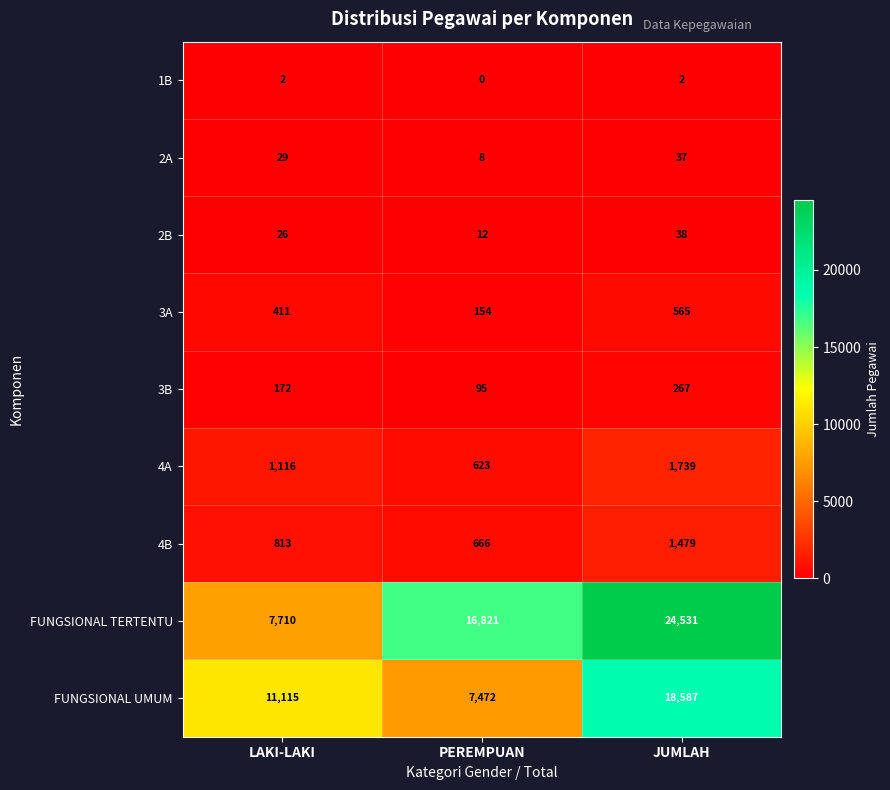

Rank the series at PEREMPUAN from lowest to highest value.

1B, 2A, 2B, 3B, 3A, 4A, 4B, FUNGSIONAL UMUM, FUNGSIONAL TERTENTU